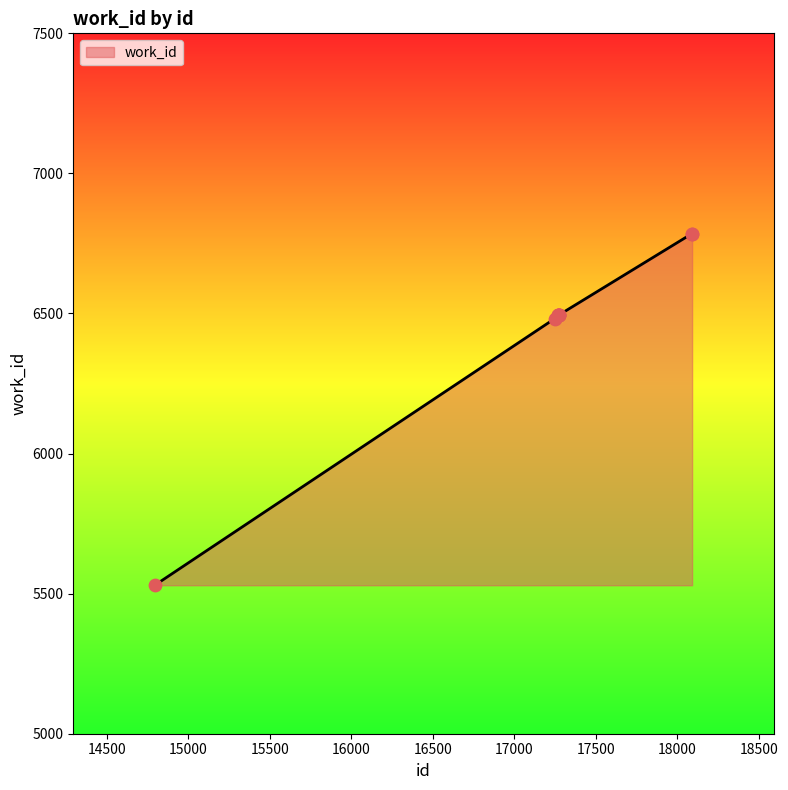

What is the minimum value shown in the chart?

5530